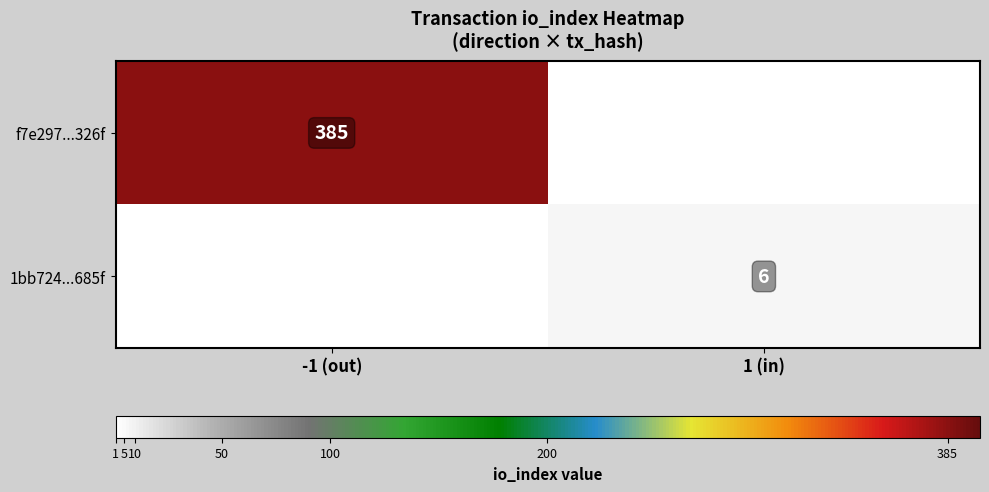

The 1bb724...685f series shows 9 at 1 (in). True or false?

False